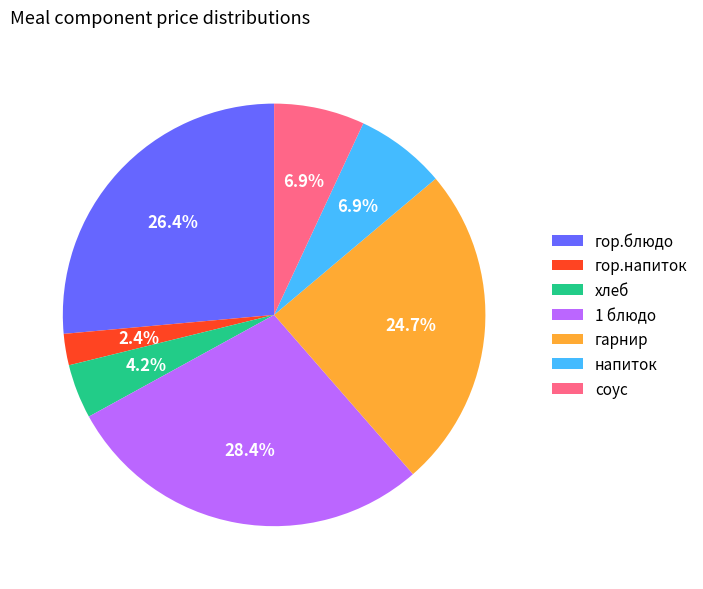

Count the number of slices in the pie.

7